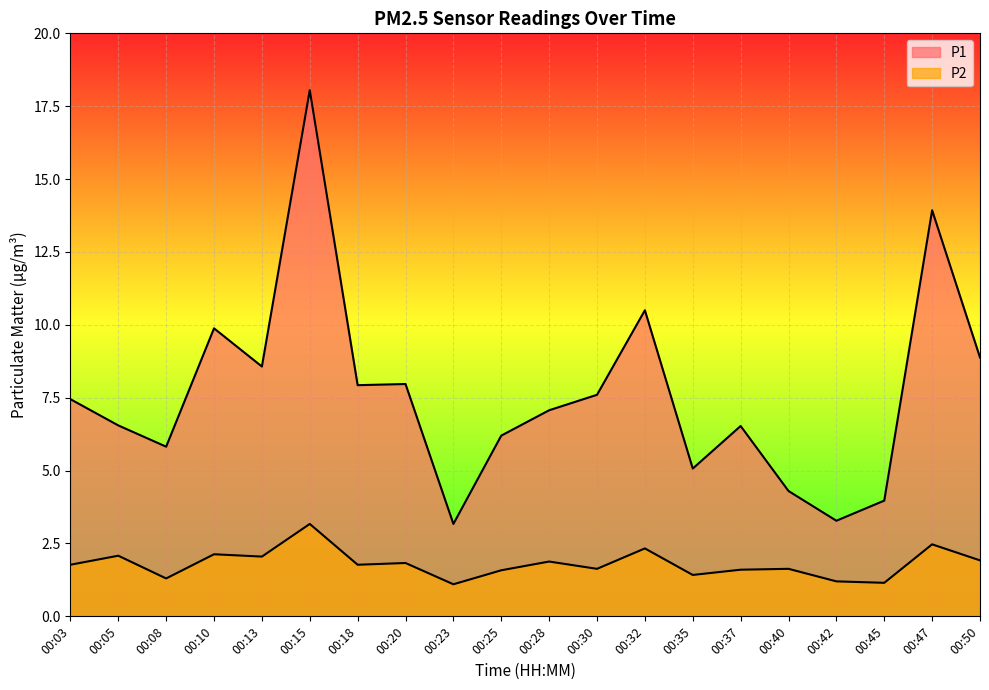

What is the difference between the highest and lowest values at 00:20?

6.1